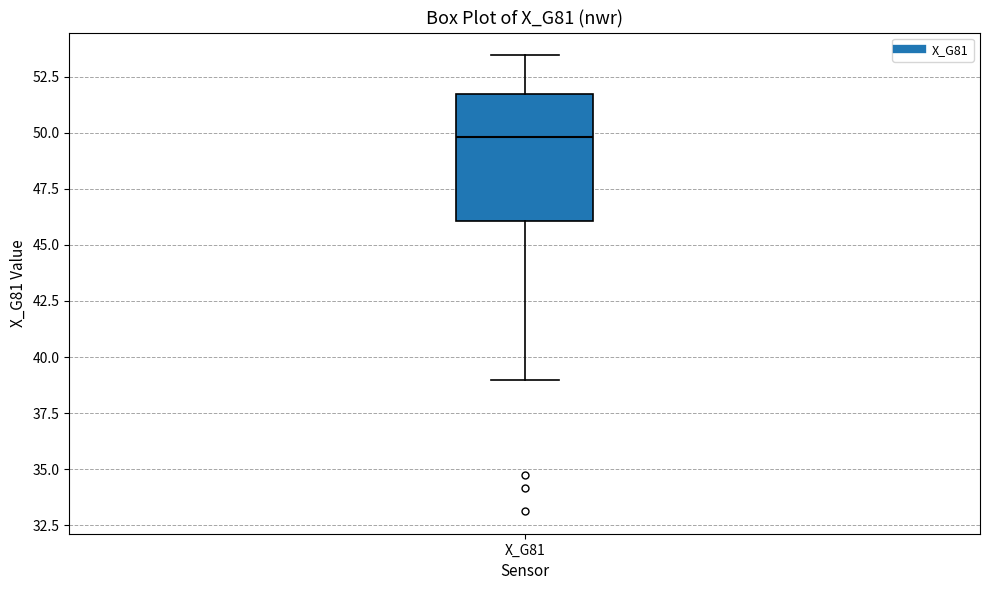

Transcribe this box plot: give where the median line is, the range the box spans, and where the two whiskers end, as read against the y-axis. The values are not printed on the chart, so give them approximately, as read against the axis.

median 50.0, box 46.0 to 51.5, whiskers 39.0 to 53.5